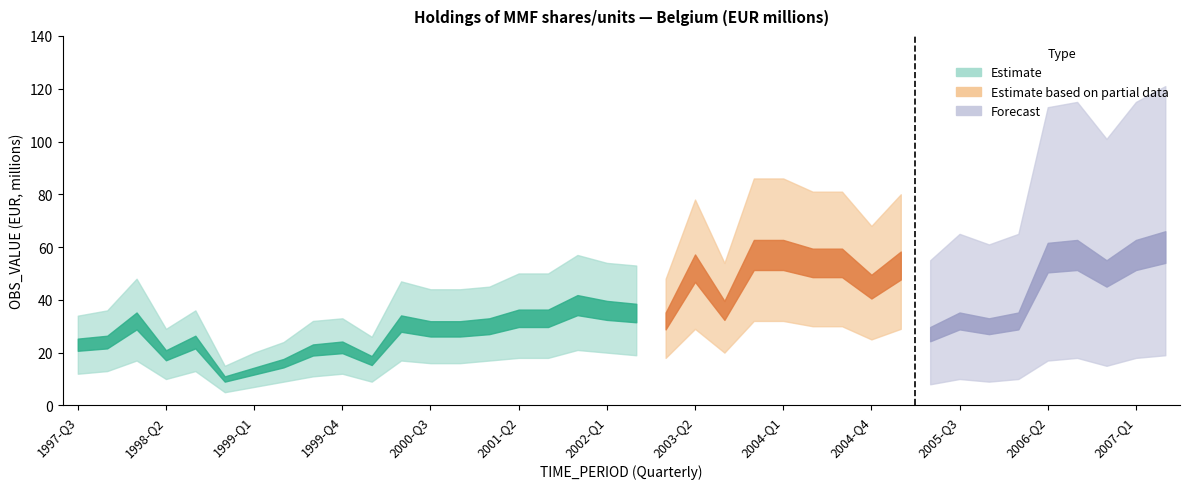

The value of OBS_VALUE_lower at 1997-Q3 is 7. True or false?

False